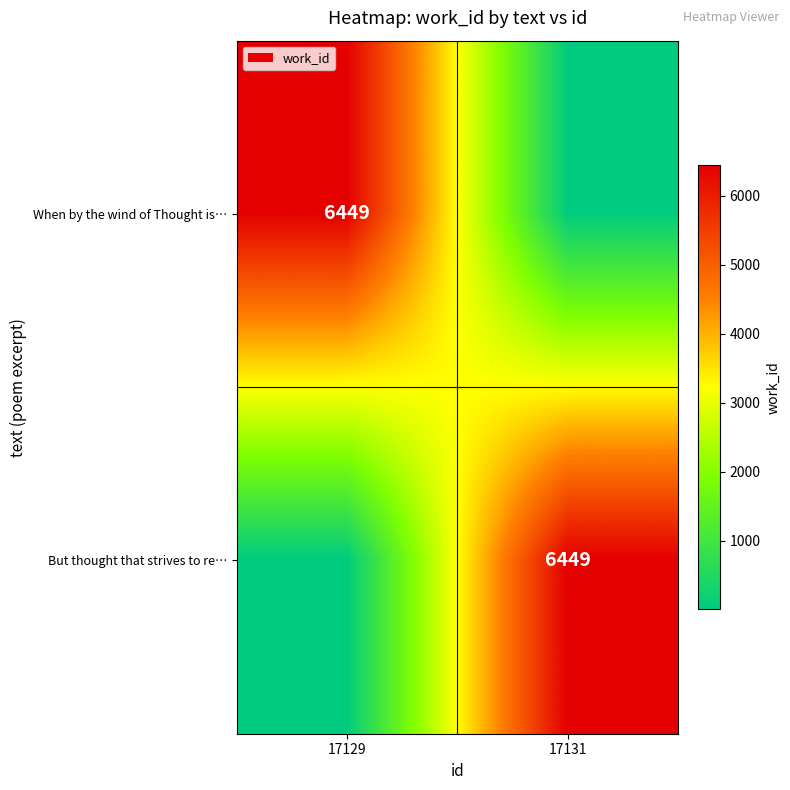

The value of But thought that strives to re… at 17131 is 11250. True or false?

False